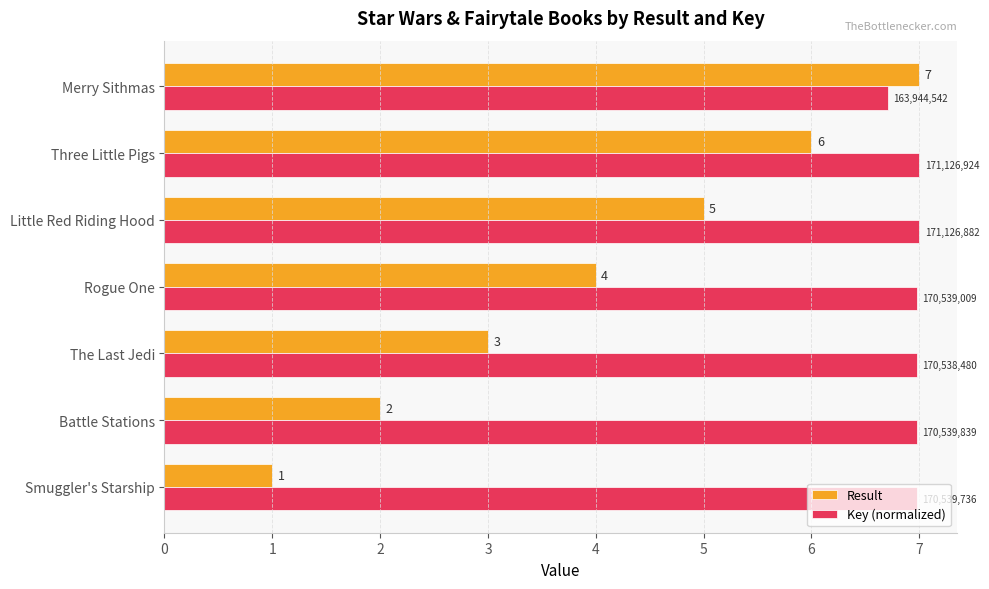

Rank the series at Rogue One from highest to lowest value.

Key (normalized), Result